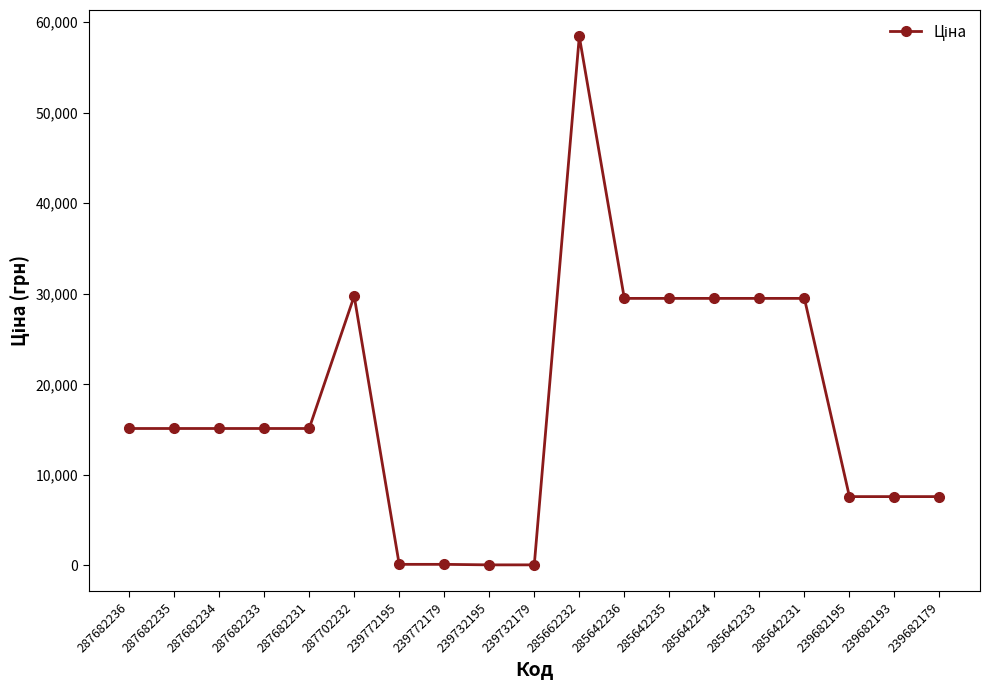

Which category has the highest value across all series?

285662232